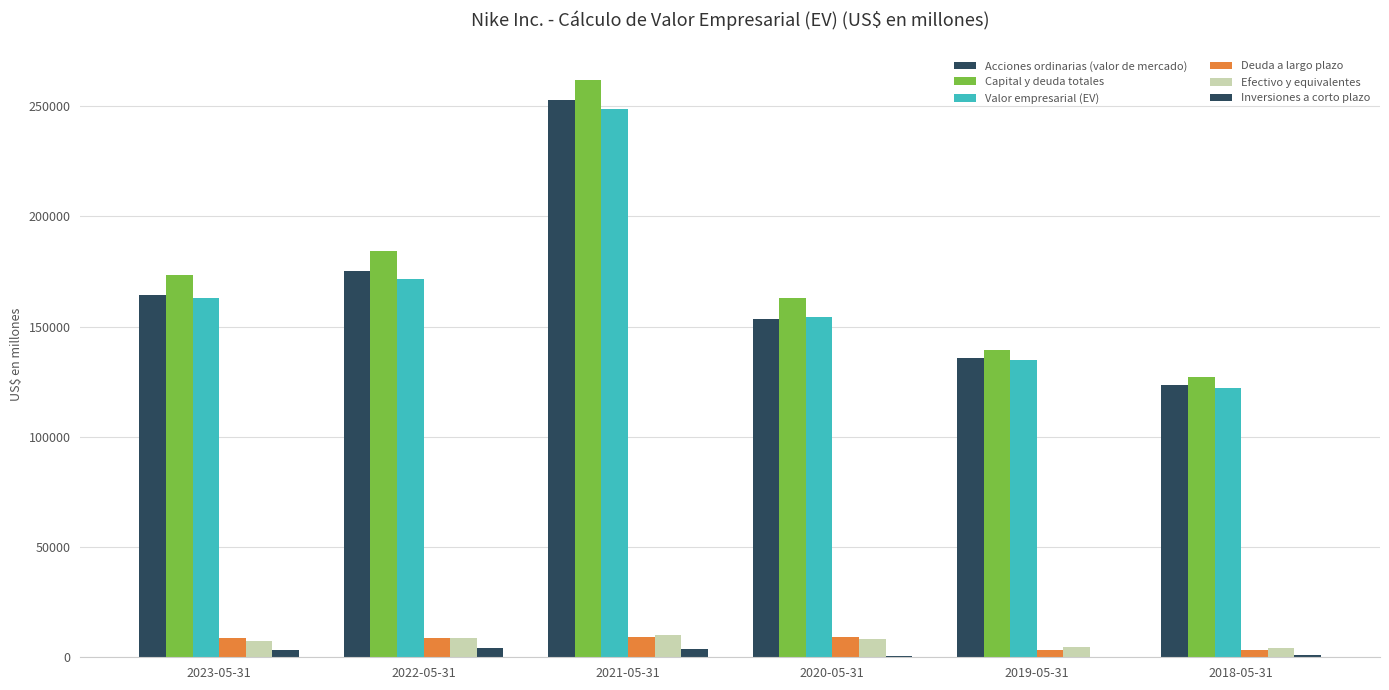

Which category has the highest value across all series?

2021-05-31